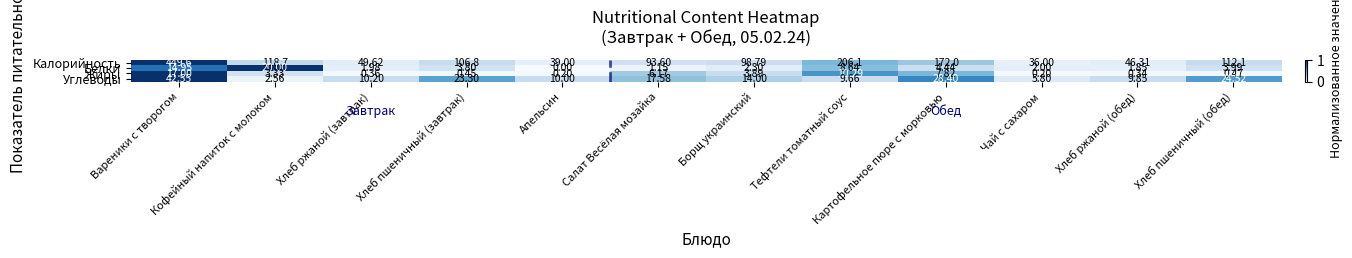

Which series has the widest spread of values?

Калорийность